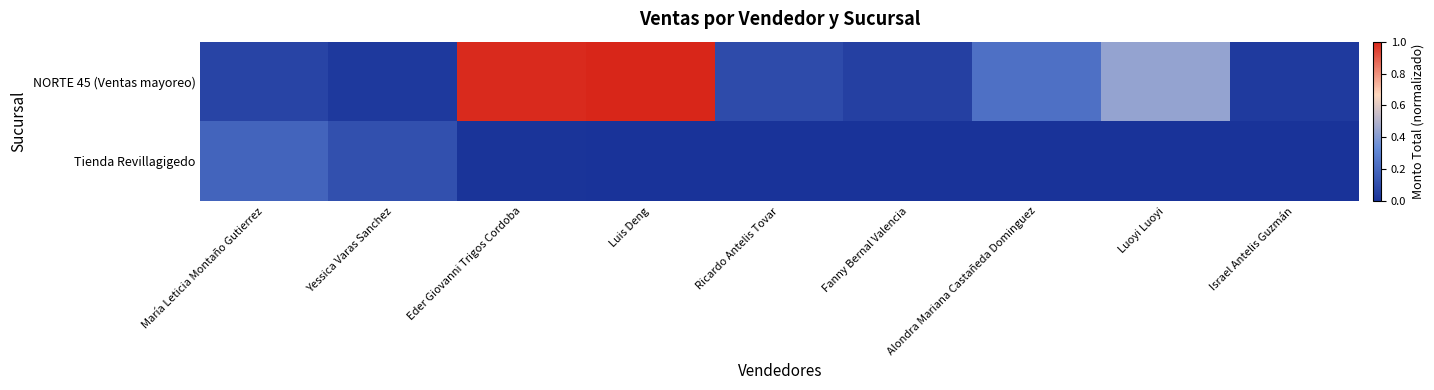

Reading left to right, list all the values displayed in this chart.

NORTE 45 (Ventas mayoreo): María Leticia Montaño Gutierrez=0.1	Yessica Varas Sanchez=0.0	Eder Giovanni Trigos Cordoba=1.0	Luis Deng=1.0	Ricardo Antelis Tovar=0.1	Fanny Bernal Valencia=0.1	Alondra Mariana Castañeda Dominguez=0.2	Luoyi Luoyi=0.4	Israel Antelis Guzmán=0.0
Tienda Revillagigedo: María Leticia Montaño Gutierrez=0.2	Yessica Varas Sanchez=0.1	Eder Giovanni Trigos Cordoba=0.0	Luis Deng=0.0	Ricardo Antelis Tovar=0.0	Fanny Bernal Valencia=0.0	Alondra Mariana Castañeda Dominguez=0.0	Luoyi Luoyi=0.0	Israel Antelis Guzmán=0.0